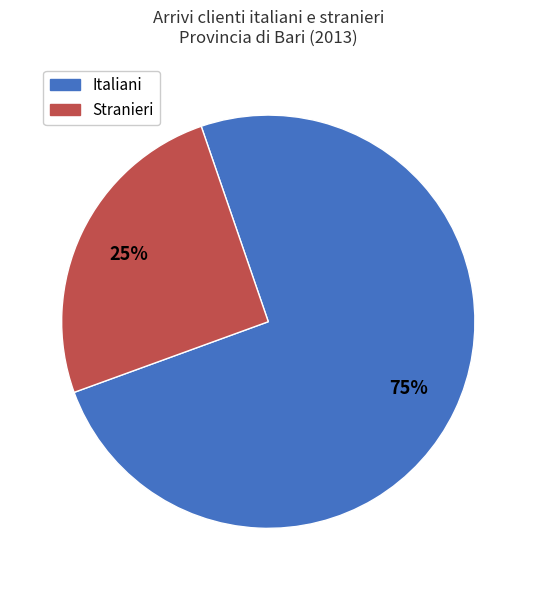

Is there any slice that represents more than half of the pie?

Yes